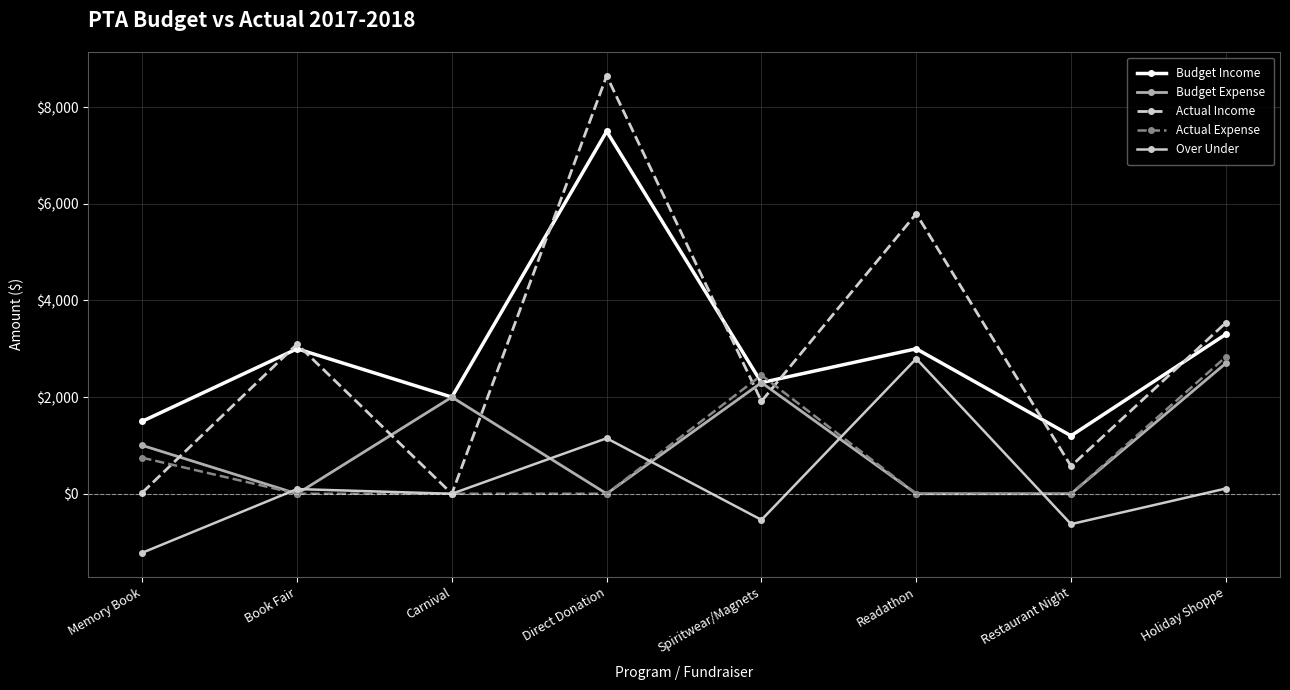

What is the difference between the Budget Expense values at Spiritwear/Magnets and Holiday Shoppe?

400.0